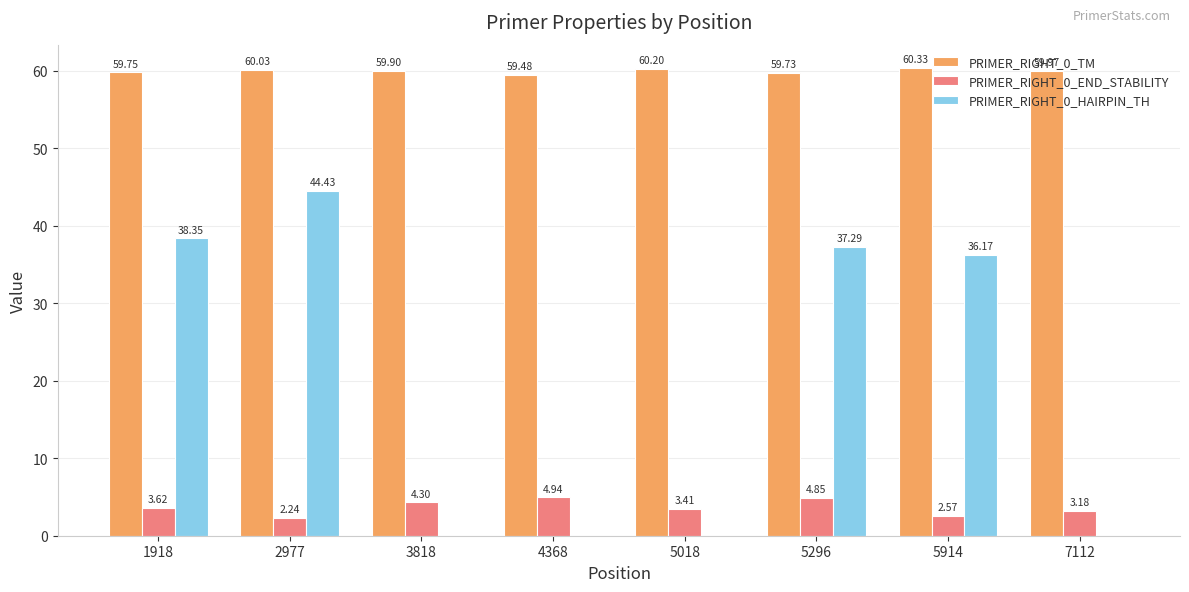

Between 4368 and 5296, which series saw the biggest shift?

PRIMER_RIGHT_0_HAIRPIN_TH